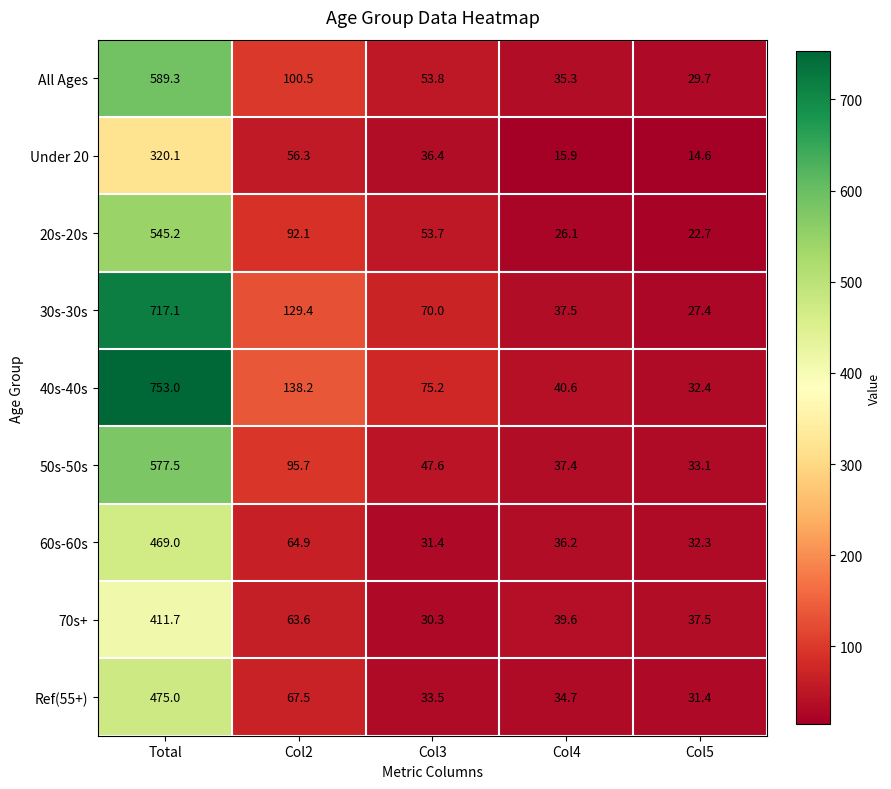

The value of Ref(55+) at Col4 is 34.7. True or false?

True